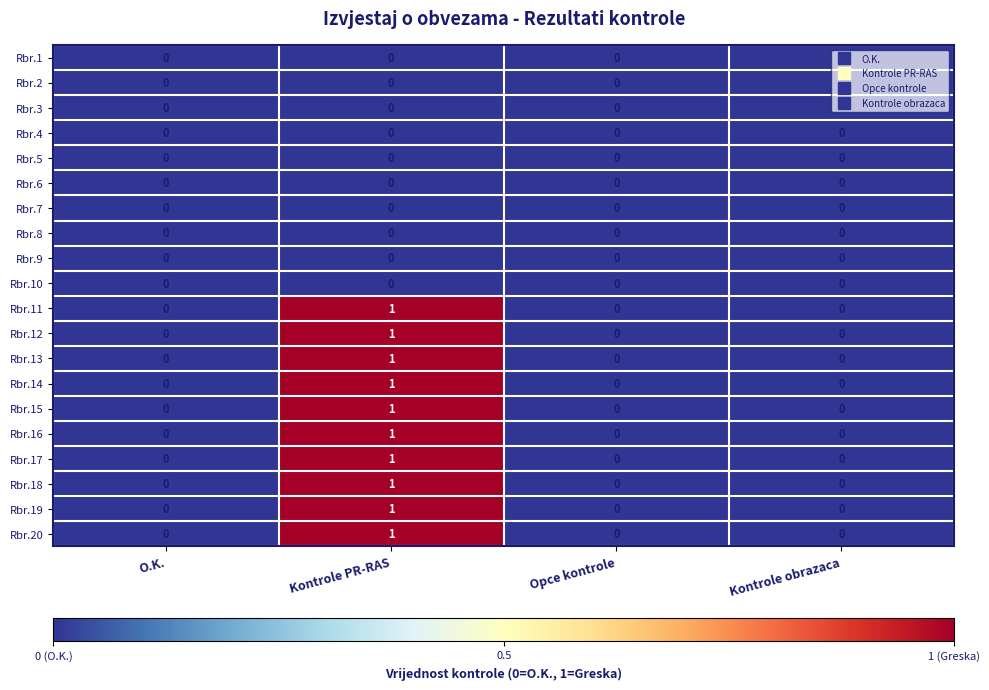

The value of Rbr.5 at O.K. is 0. True or false?

True